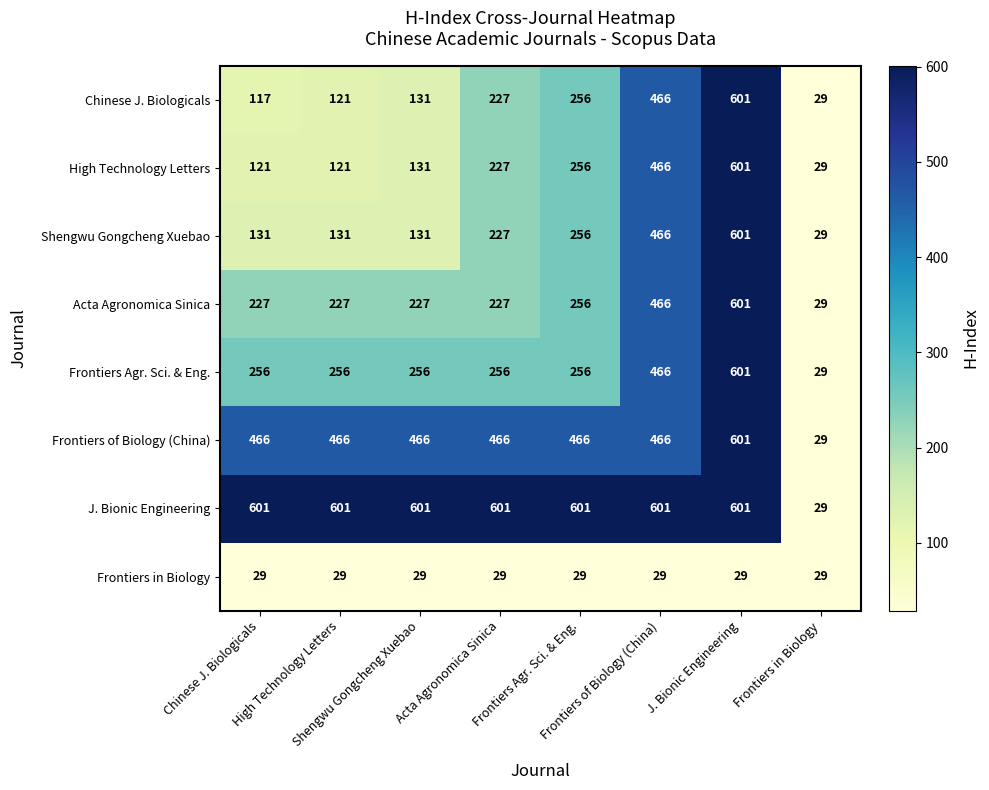

What is the maximum value shown in the chart?

601